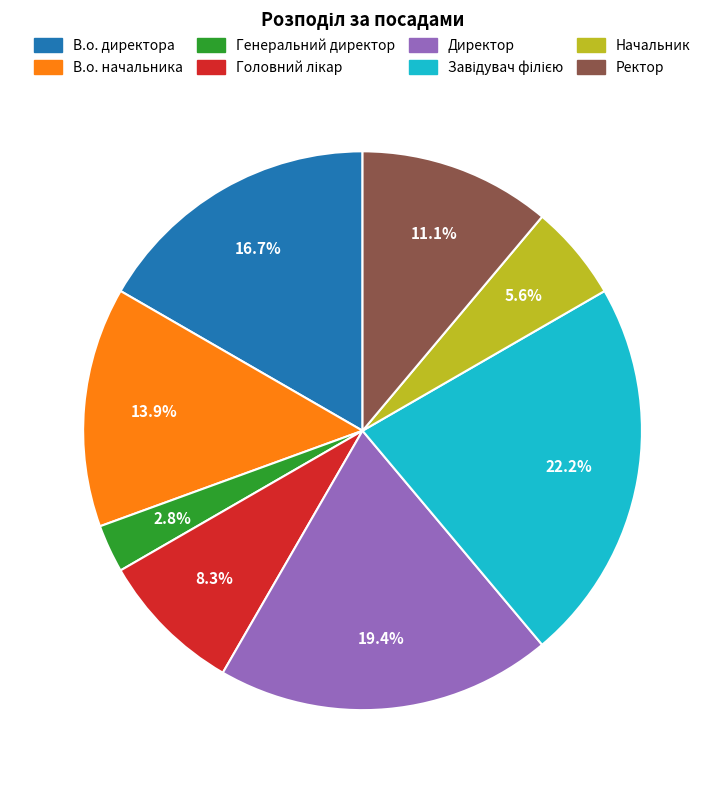

To the nearest percent, what is the difference between the В.о. директора and Ректор slice percentages?

6%